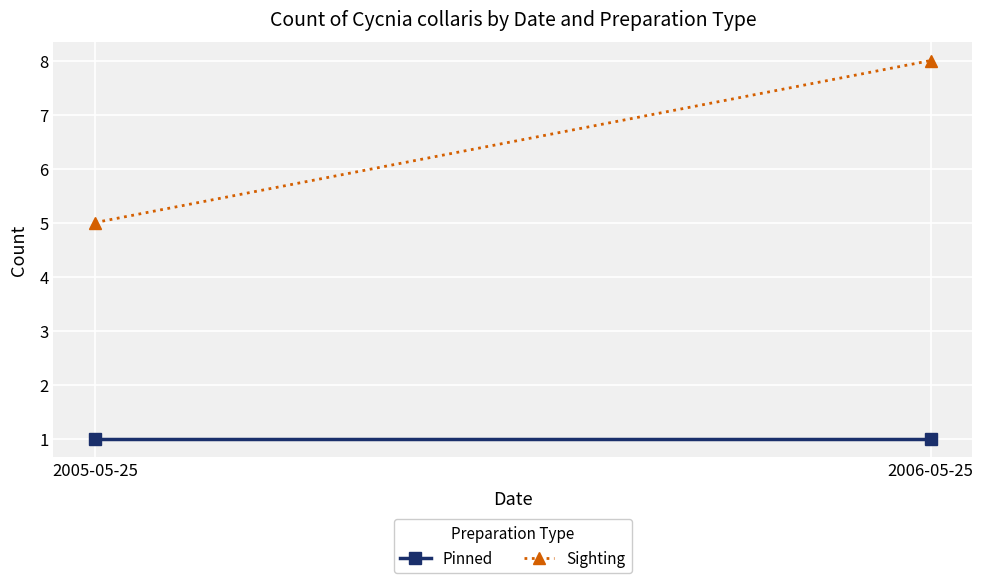

At which label does Pinned reach its minimum?

2005-05-25